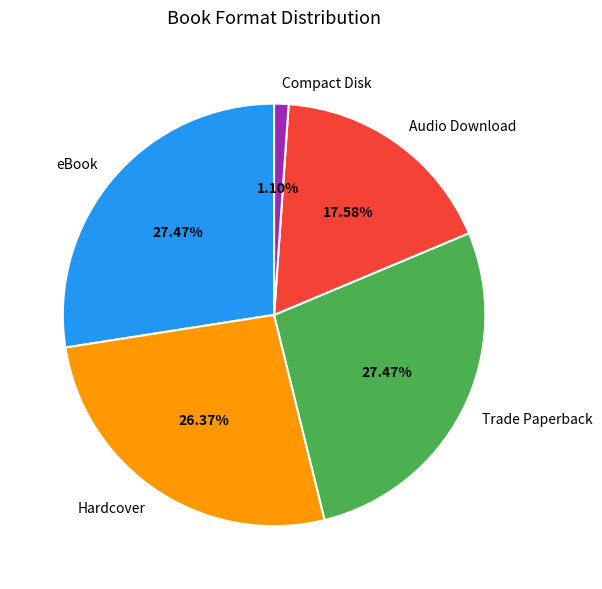

Do Hardcover and eBook together represent more than half of the pie?

Yes